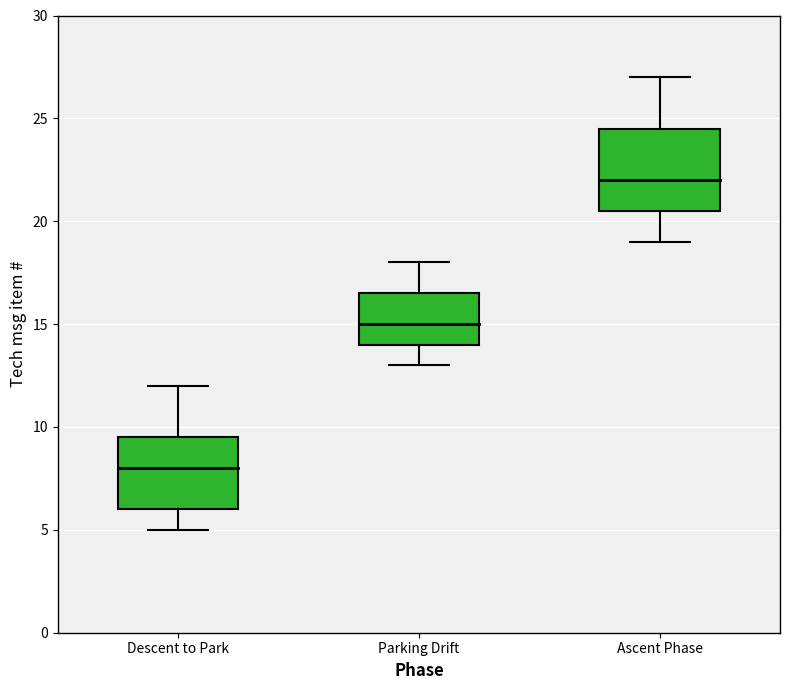

Which box has the lowest median line?

Descent to Park